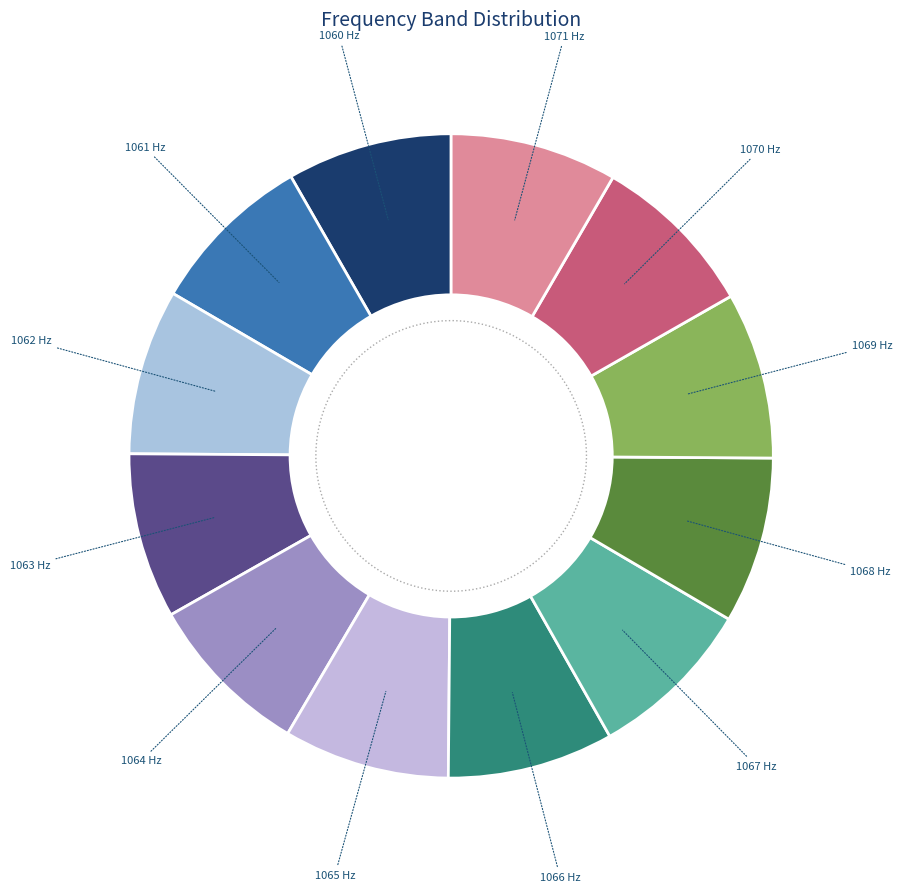

To the nearest percent, what portion does 1060.0-1061.0 represent?

8%